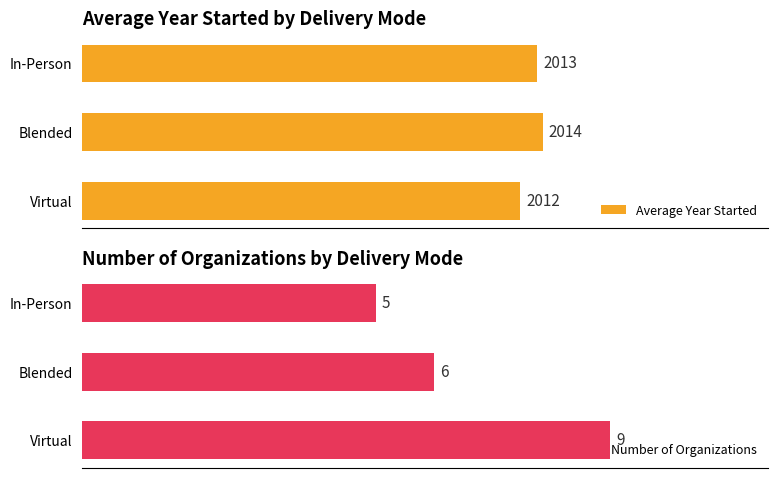

At which label is Number of Organizations closest to 7?

Blended